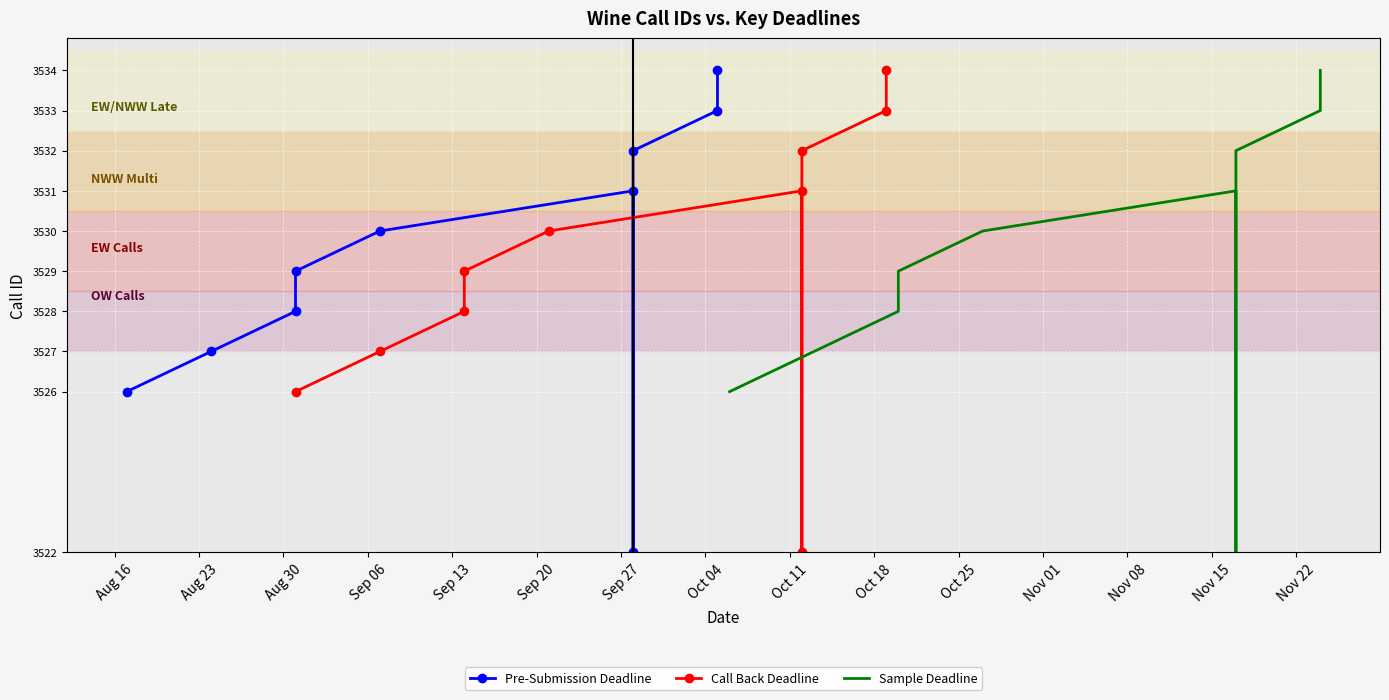

What is the value of the Sample Deadline point at the 6th from the left?

3531